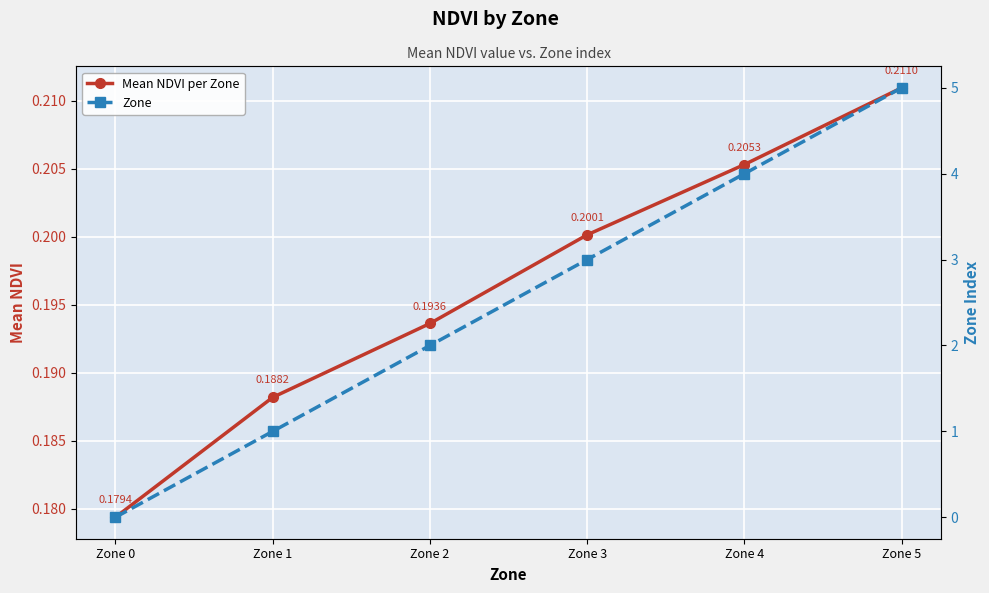

Count the number of categories in the chart.

6